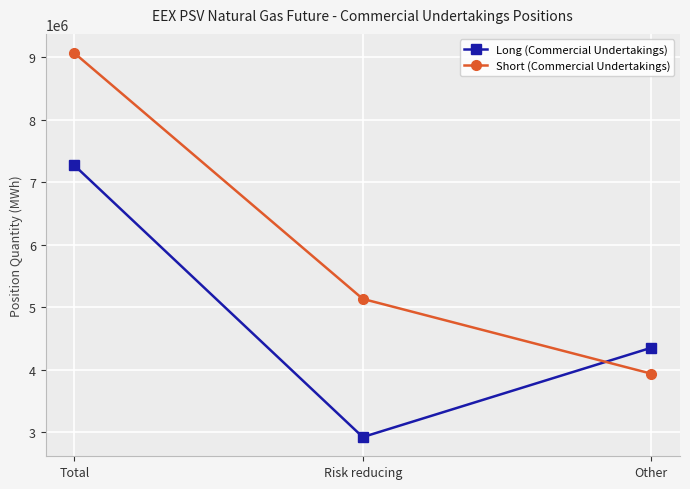

Between Risk reducing and Other, which series saw the biggest shift?

Long (Commercial Undertakings)